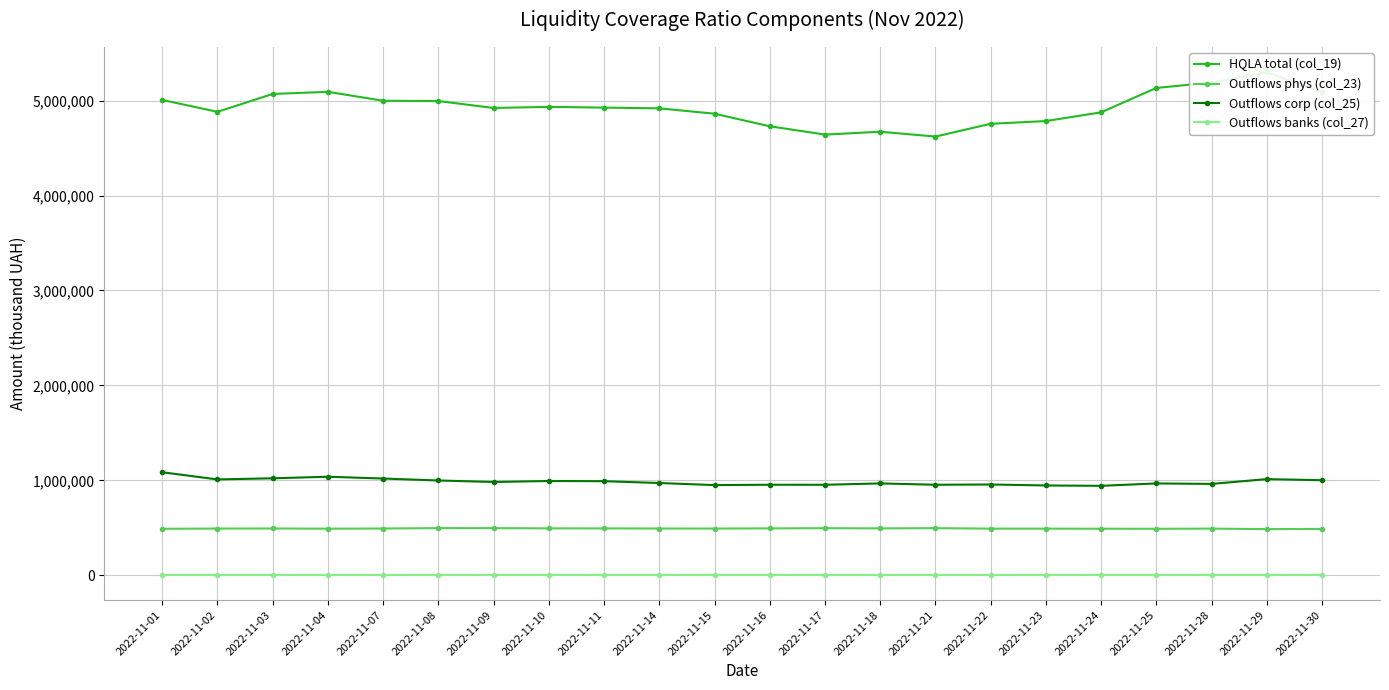

How many interior local peaks does the Outflows phys (col_23) series have?

6